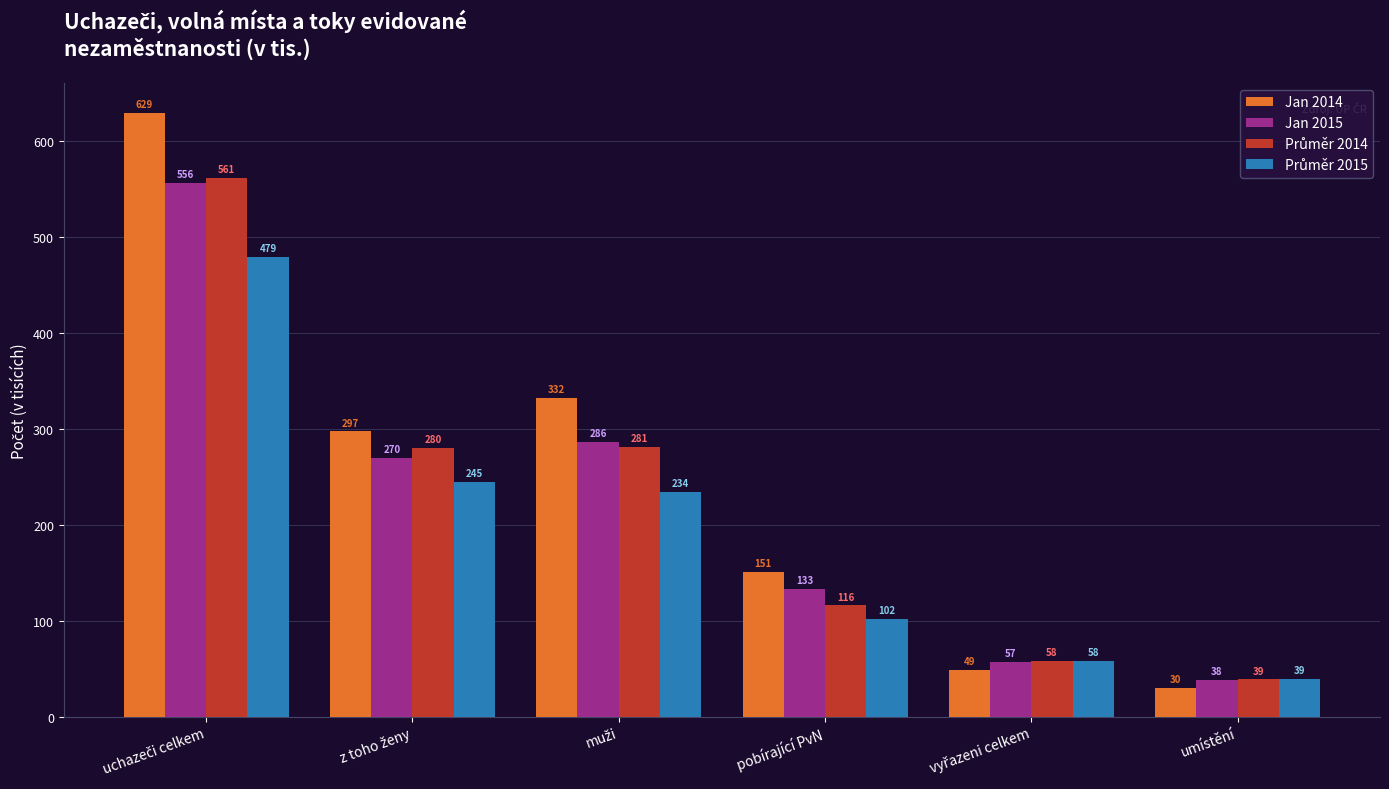

What is the maximum value shown in the chart?

629.3